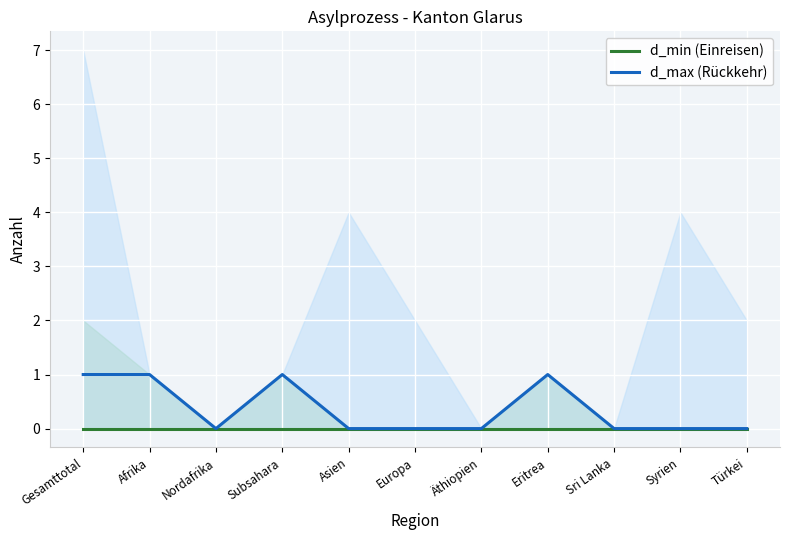

Reading left to right, list all the values displayed in this chart.

d_min (Einreisen): Gesamttotal=0	Afrika=0	Nordafrika=0	Subsahara=0	Asien=0	Europa=0	Äthiopien=0	Eritrea=0	Sri Lanka=0	Syrien=0	Türkei=0
d_max (Rückkehr): Gesamttotal=1	Afrika=1	Nordafrika=0	Subsahara=1	Asien=0	Europa=0	Äthiopien=0	Eritrea=1	Sri Lanka=0	Syrien=0	Türkei=0